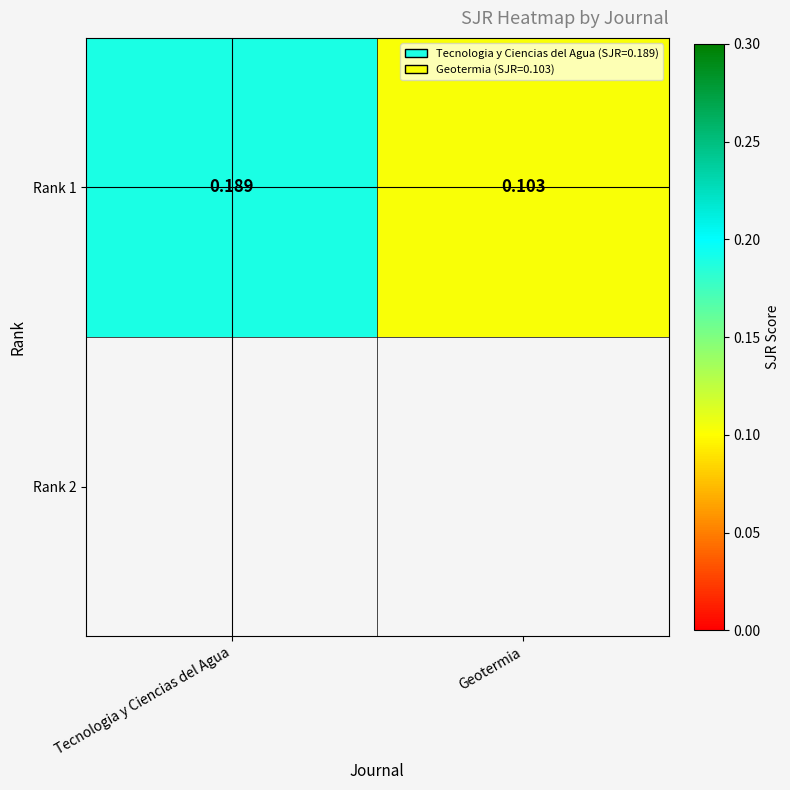

Where is the data nearest to the value 0?

Geotermia